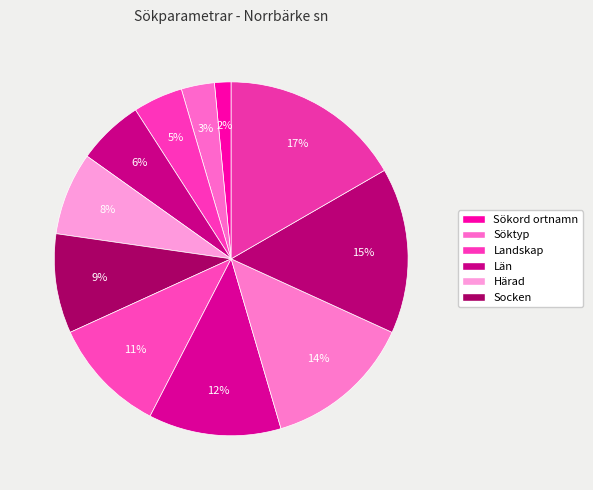

Is there a majority slice in this chart?

No